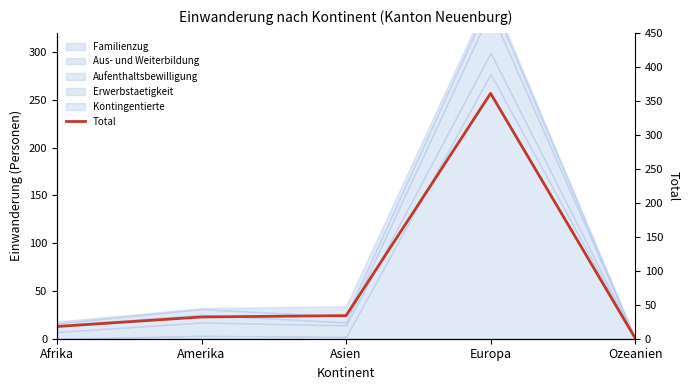

What is the difference between the maximum and minimum values?

360